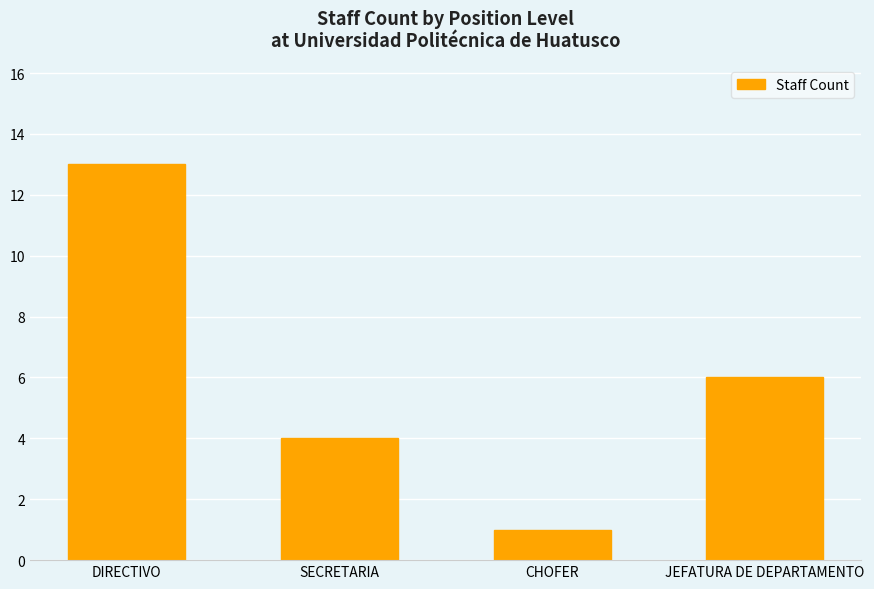

Reading right to left, extract all data points from this chart.

6	1	4	13